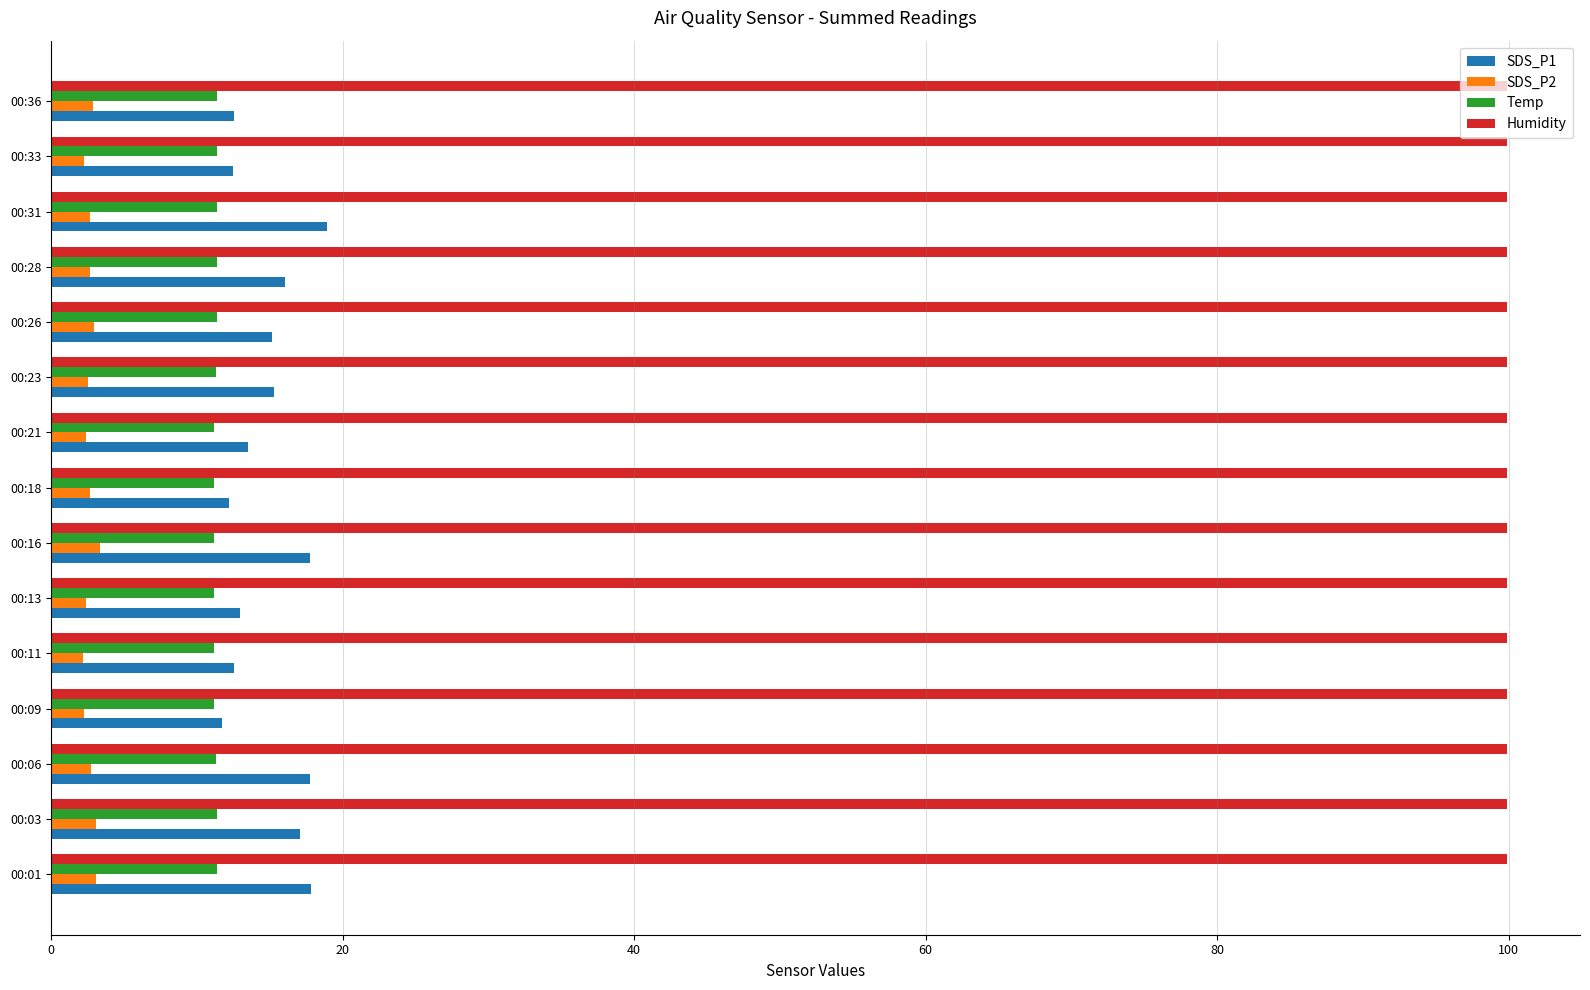

What is the maximum value shown in the chart?

99.9